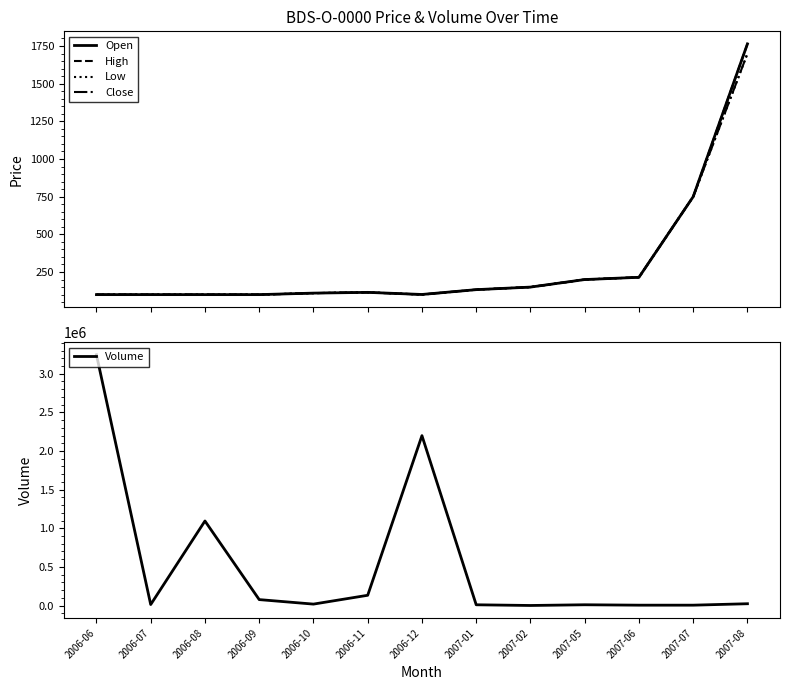

Reading left to right, extract all data points from this chart.

Open: 100	100	100	100	110	115	101	133	150	200	215	750	1764
High: 100	100	100	100	110	115	101	133	150	200	215	750	1764
Low: 100	100	100	100	110	115	100	133	150	200	215	750	1700
Close: 100	100	100	100	110	115	100	133	150	200	215	750	1700
Volume: 3246270	13100	1094550	77120	18786	133000	2199030	10000	1000	10220	5000	5000	23598